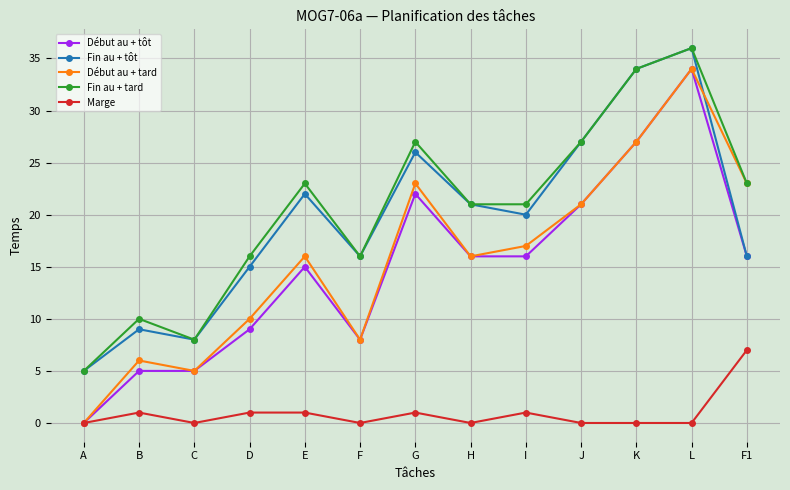

The Début au + tard series shows 10 at L. True or false?

False